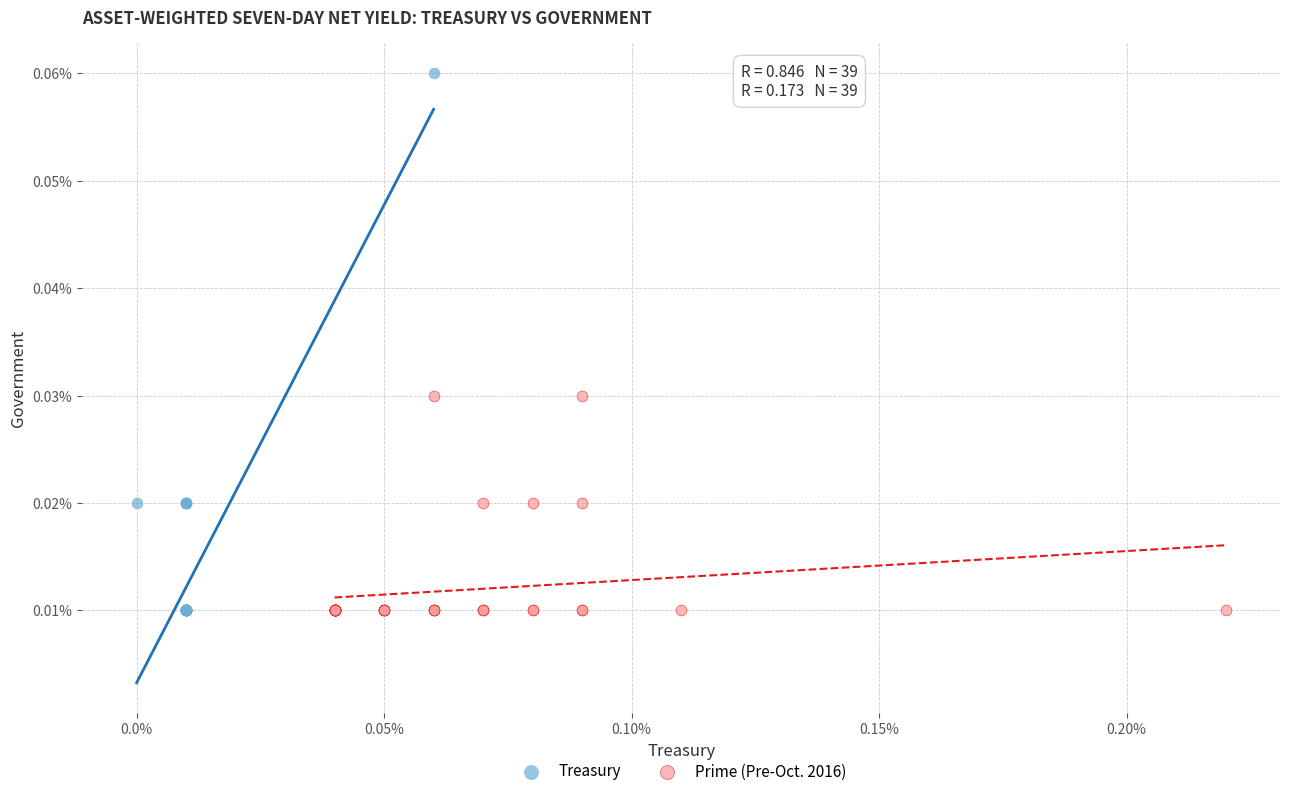

Which series has the widest spread of Y values?

Treasury